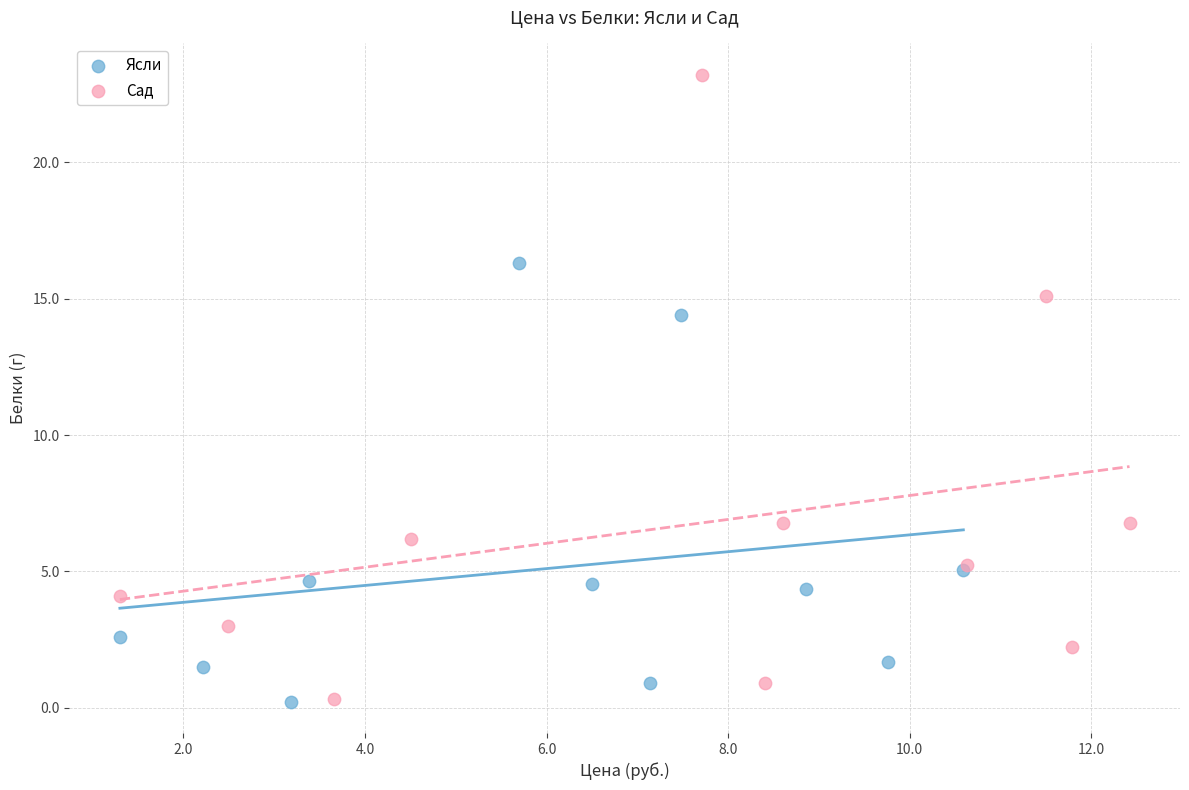

Which series reaches the maximum Y coordinate?

Сад